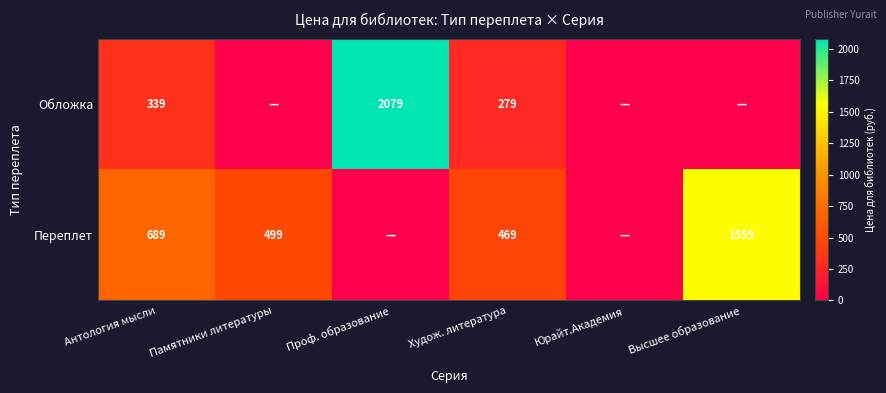

The Обложка series shows 2079 at Проф. образование. True or false?

True